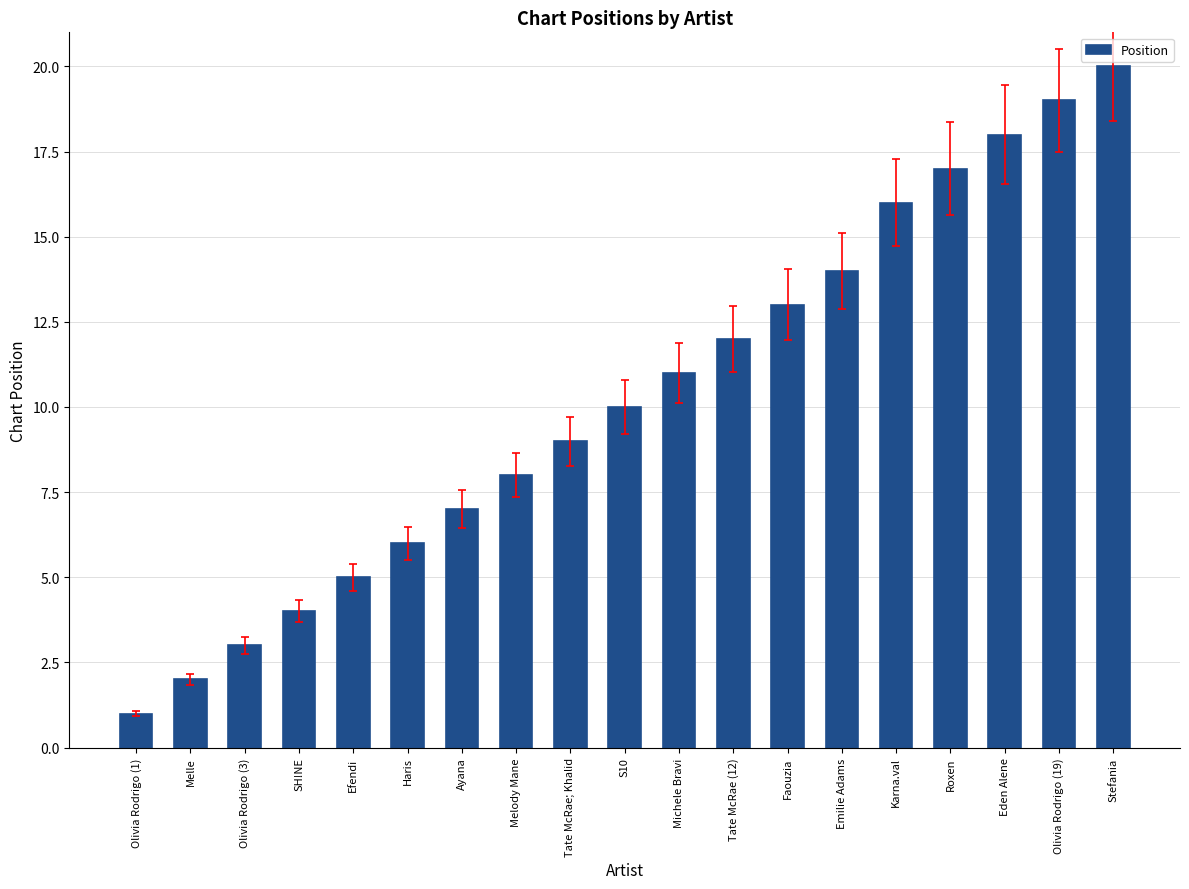

What is the label of the 18th bar from the left?

Olivia Rodrigo (19)